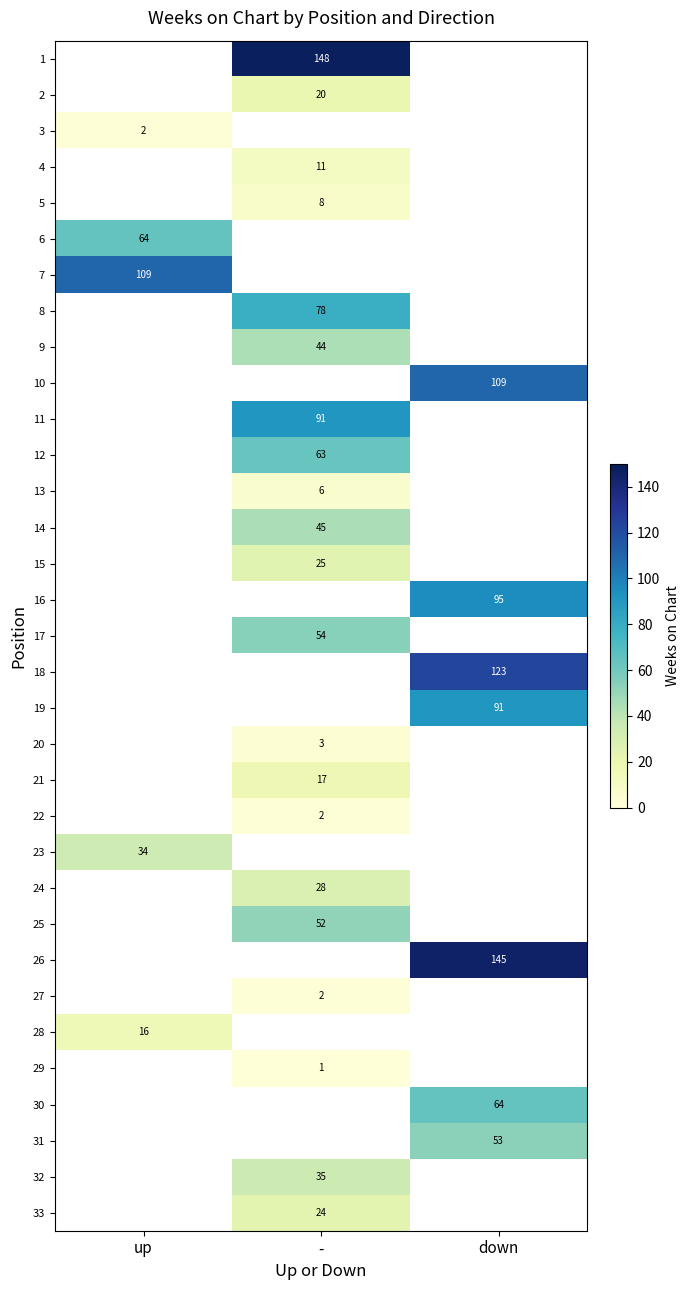

How many data points does each series have?

3